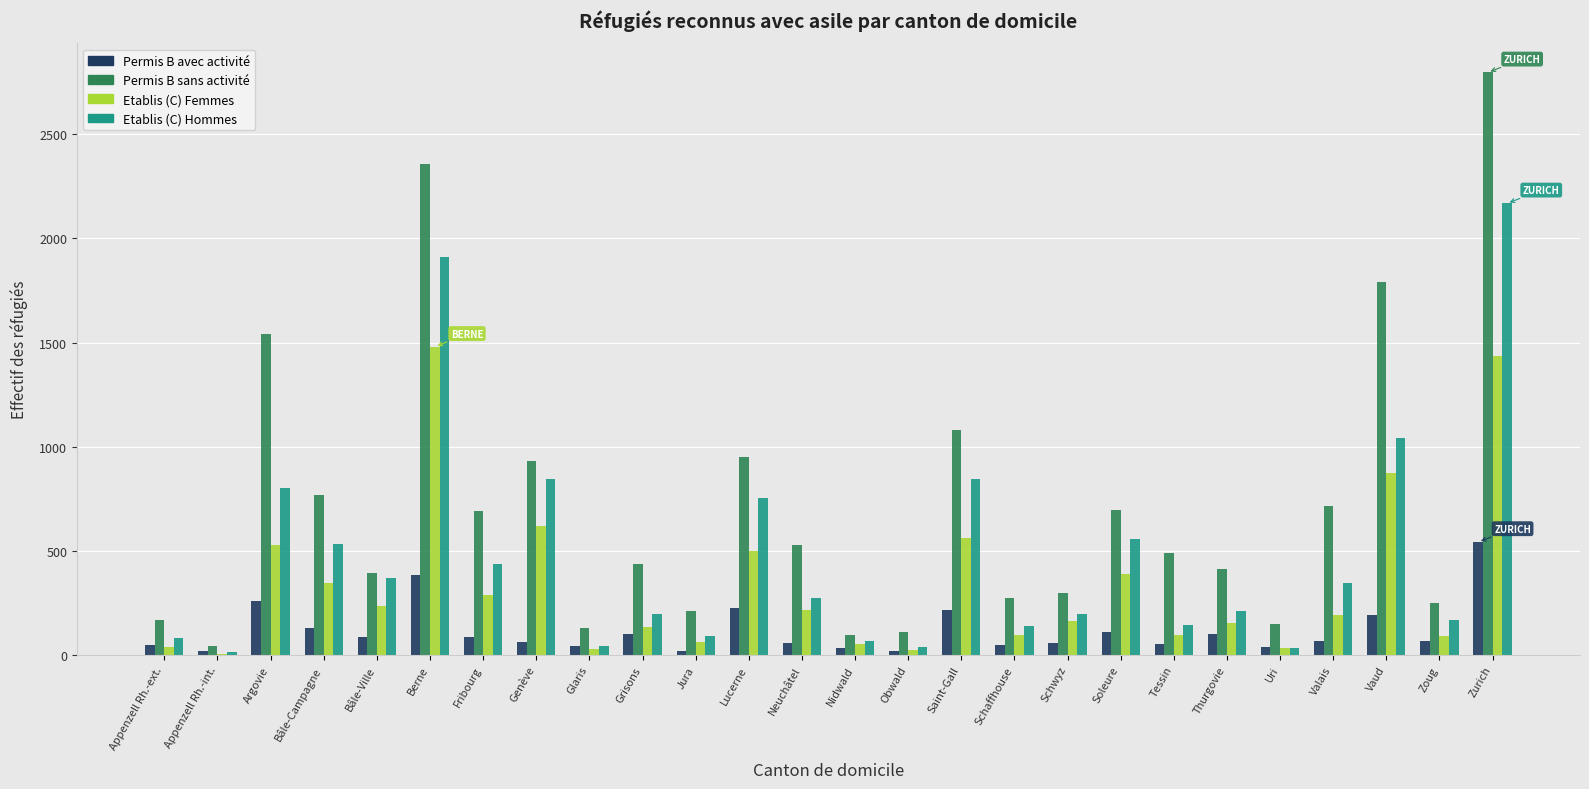

Which series has the widest spread of values?

Permis B sans activité